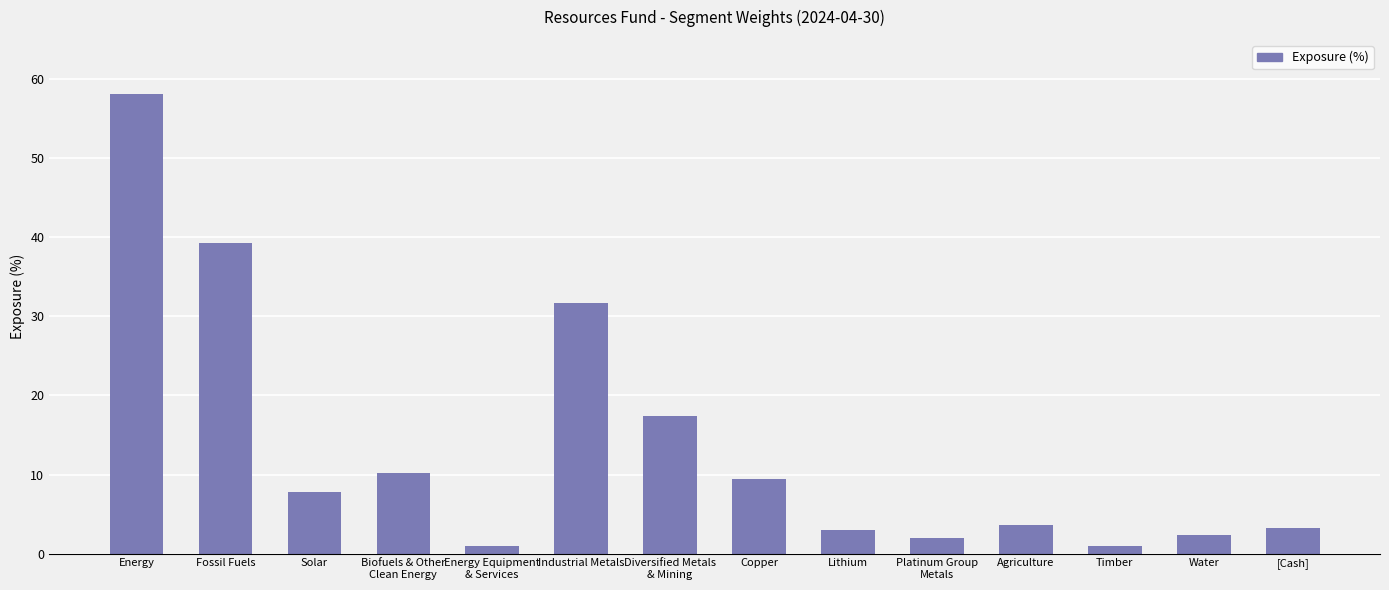

What is the difference between the values at Solar and Biofuels & Other
Clean Energy?

2.4